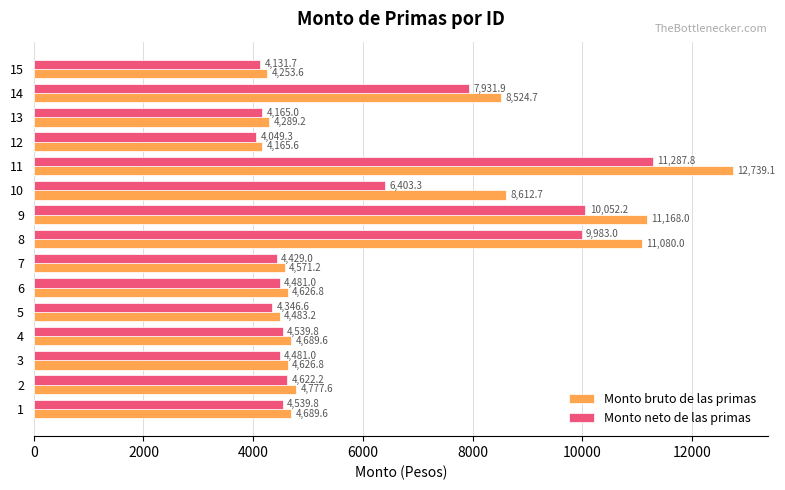

Which series has the largest range (max minus min)?

Monto bruto de las primas